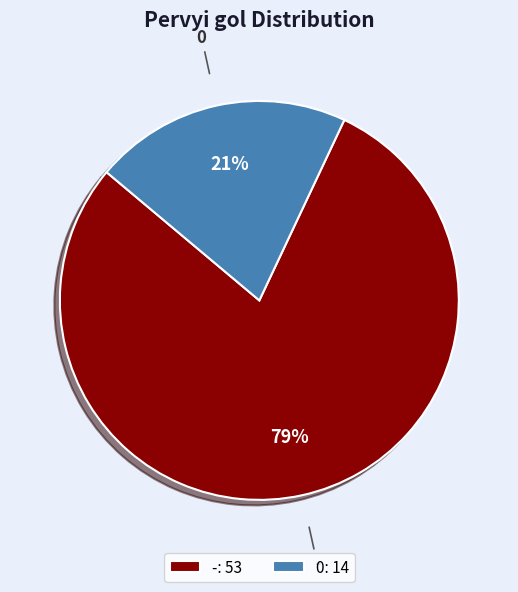

How many segments does this pie chart have?

2